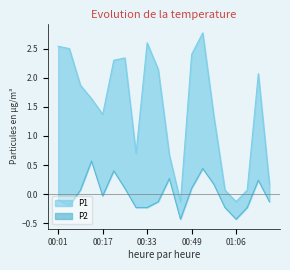

At 00:01, list the series in order from smallest to largest.

P2, P1